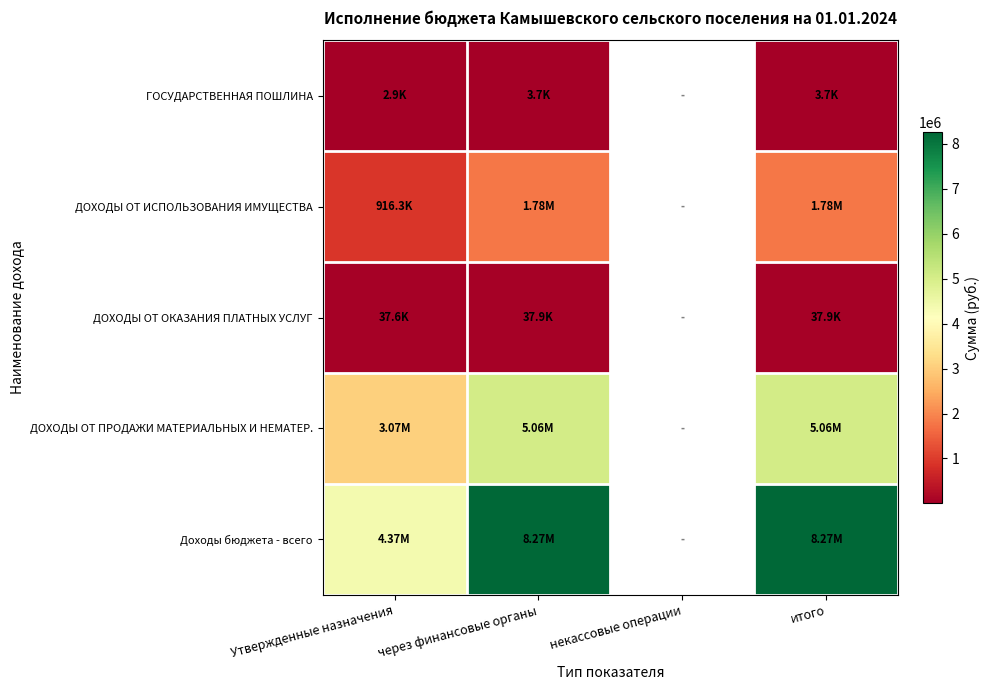

What is the difference between the highest and lowest values at итого?

8263502.5